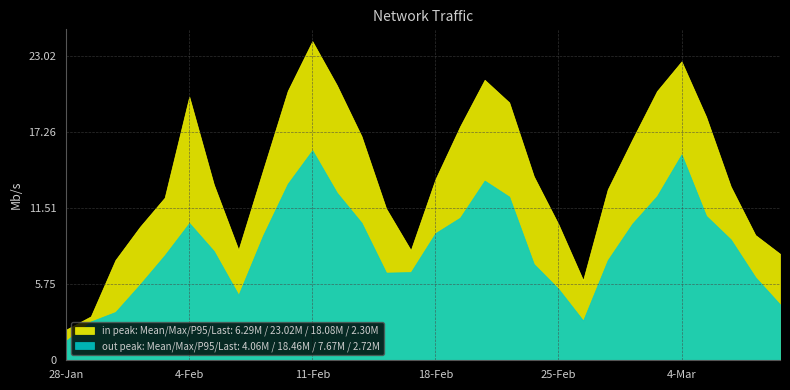

Which series has the widest spread of values?

in peak: Mean/Max/P95/Last: 6.29M / 23.02M / 18.08M / 2.30M